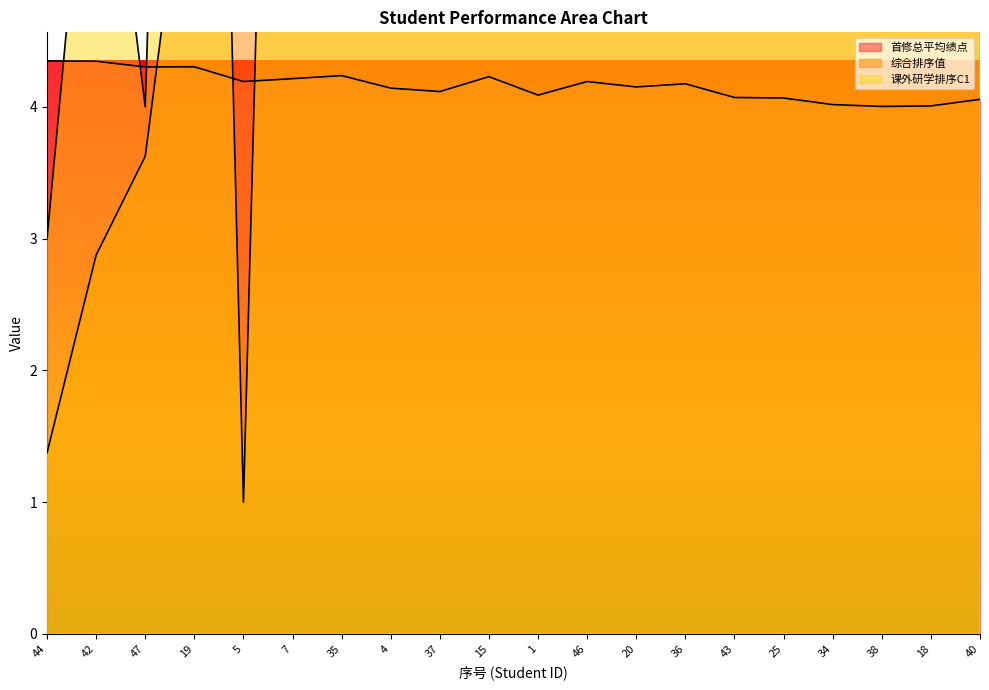

Which has a higher value, 19 or 43?

19